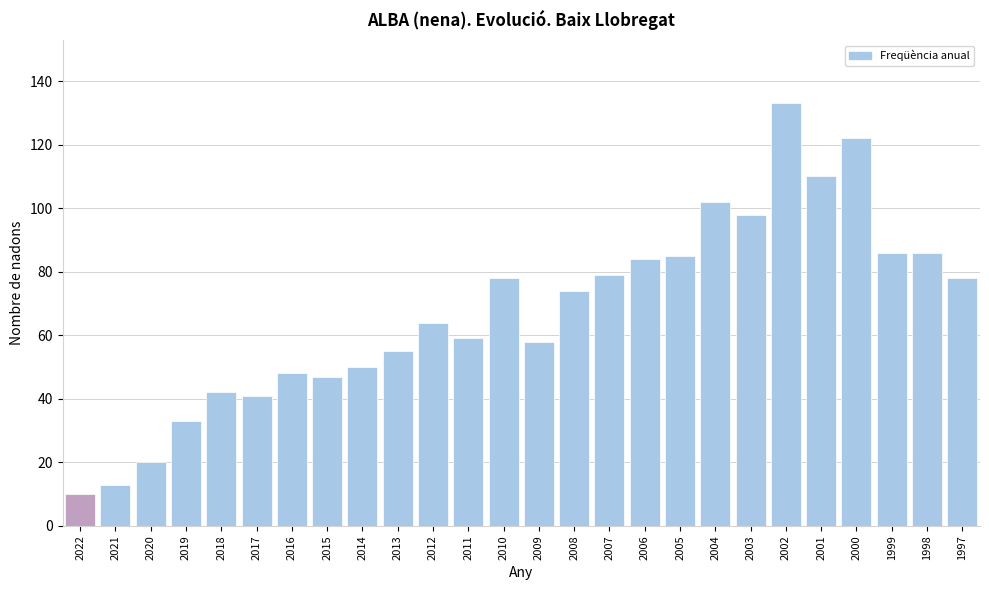

Reading left to right, extract all data points from this chart.

2022=10	2021=13	2020=20	2019=33	2018=42	2017=41	2016=48	2015=47	2014=50	2013=55	2012=64	2011=59	2010=78	2009=58	2008=74	2007=79	2006=84	2005=85	2004=102	2003=98	2002=133	2001=110	2000=122	1999=86	1998=86	1997=78